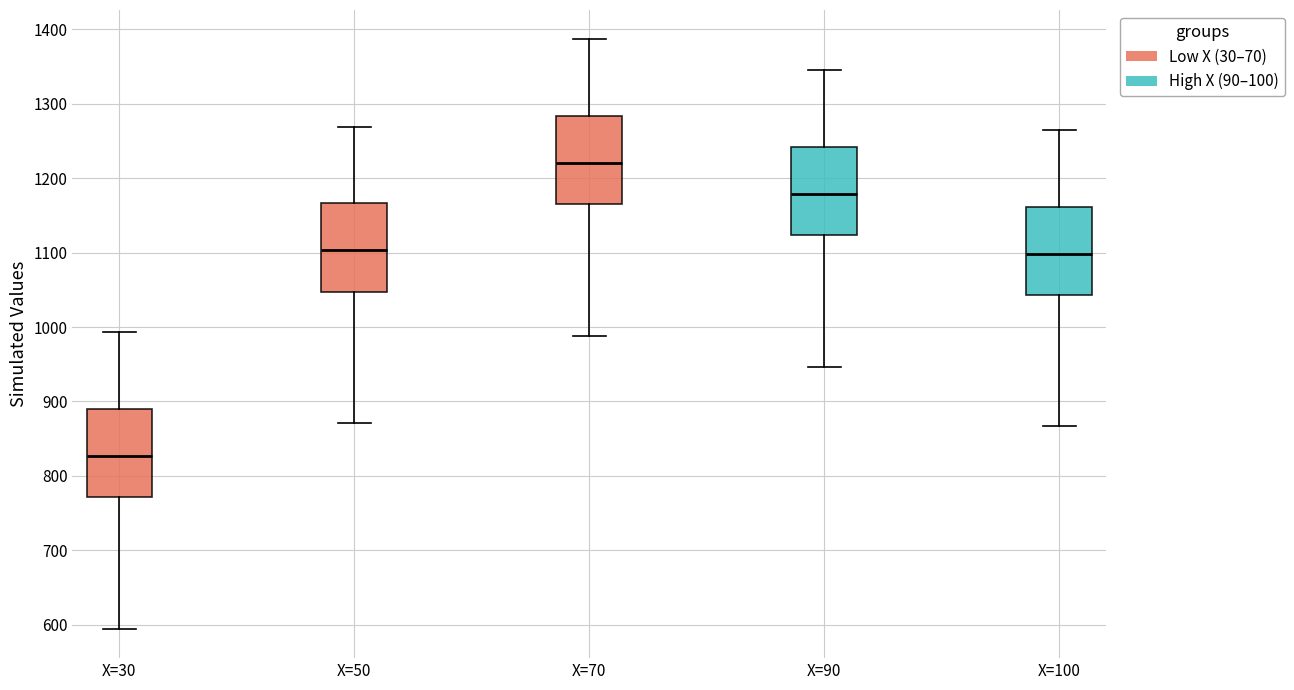

Which box has the highest median line?

X=70